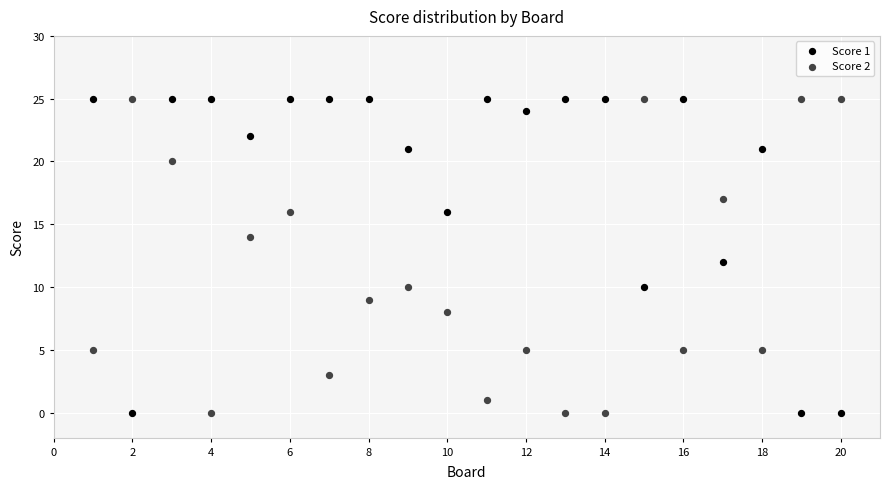

What is the X range (max minus min) for the scatter plot?

19